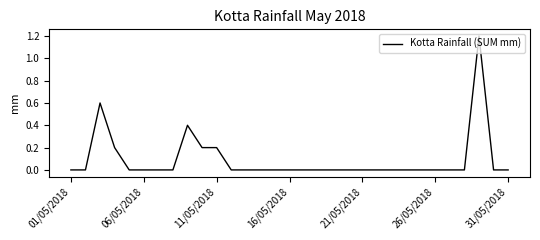

Does the chart have visible grid lines?

No